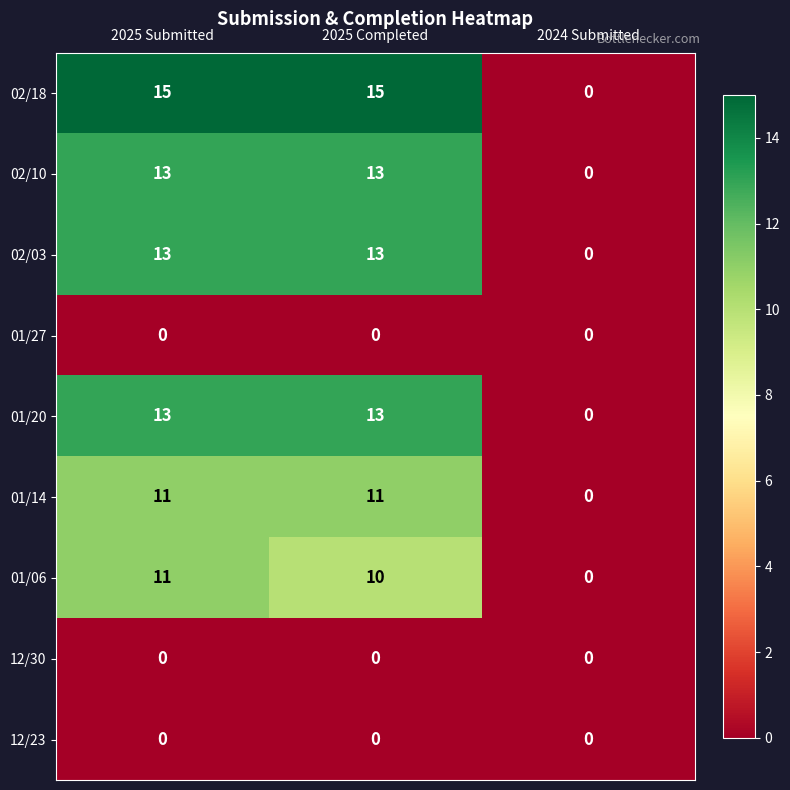

The value of 01/14 at 2024 Submitted is -6. True or false?

False